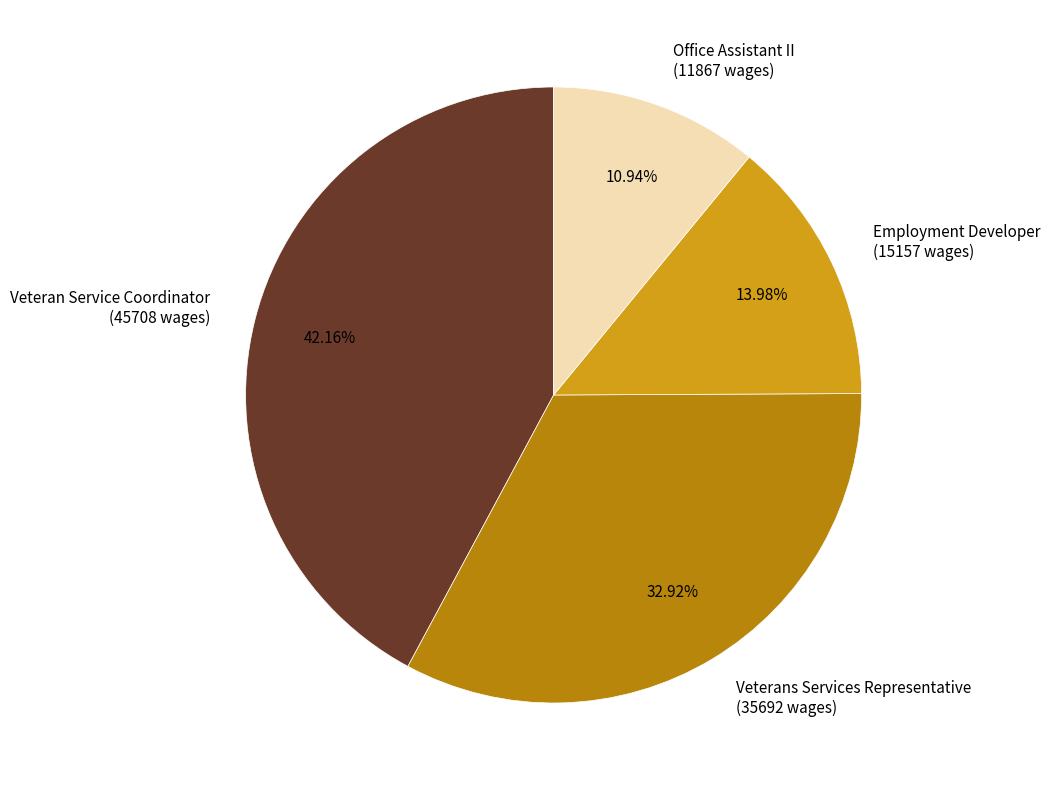

To the nearest percent, what is the average slice percentage?

25%